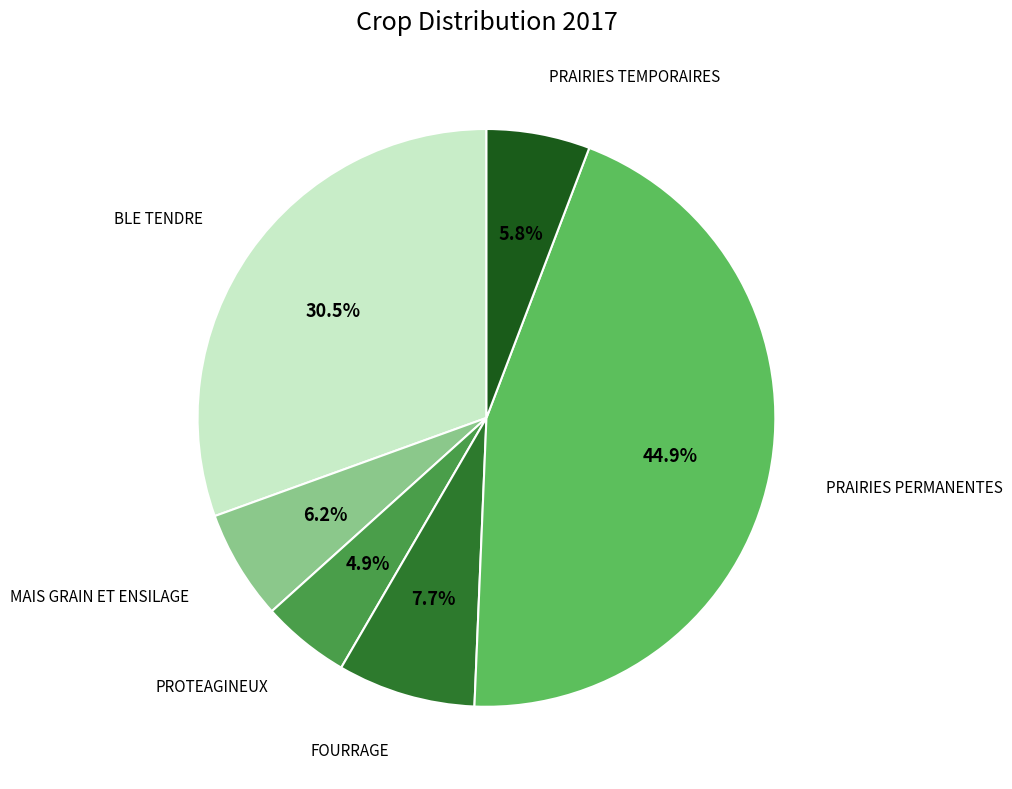

Is there any slice that represents more than half of the pie?

No